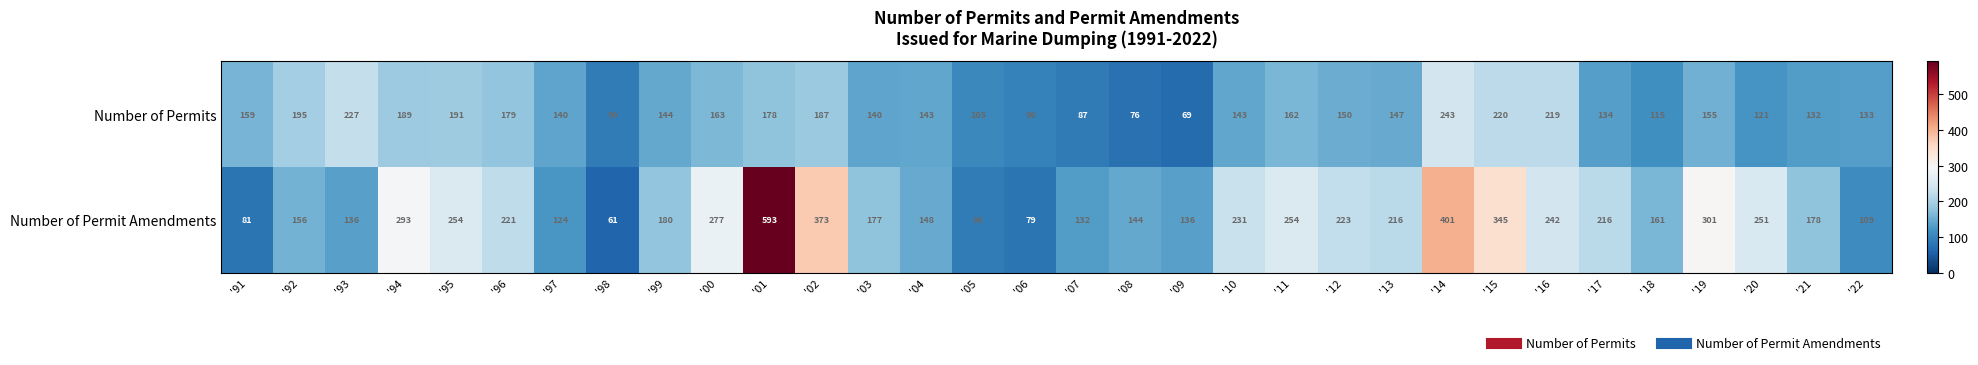

Which series changed the most between '93 and '07?

Number of Permits